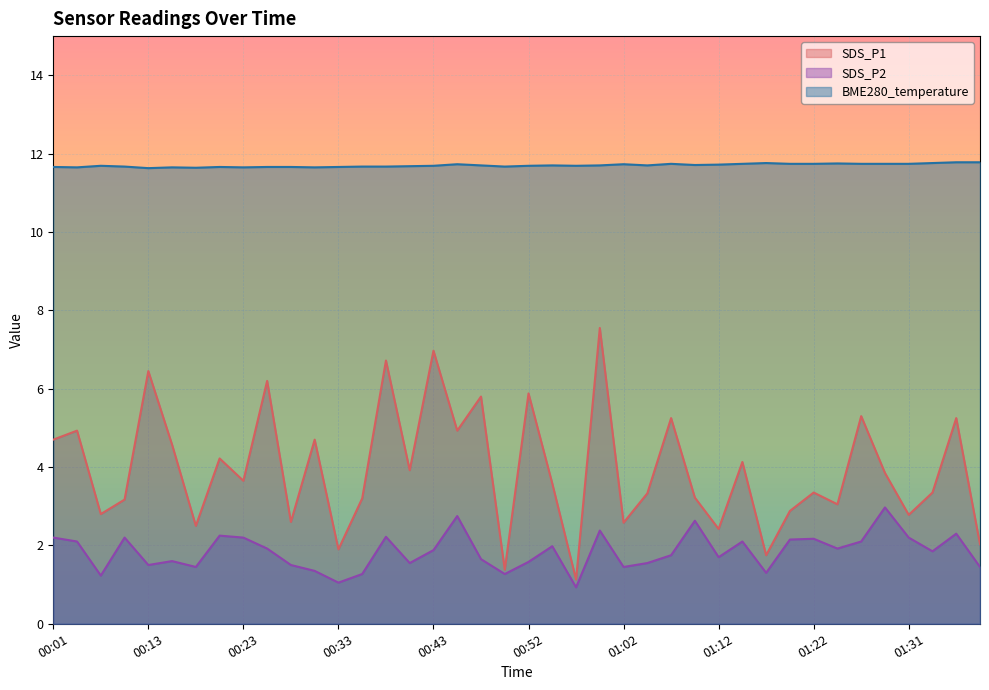

At how many categories does at least one series exceed 2?

40